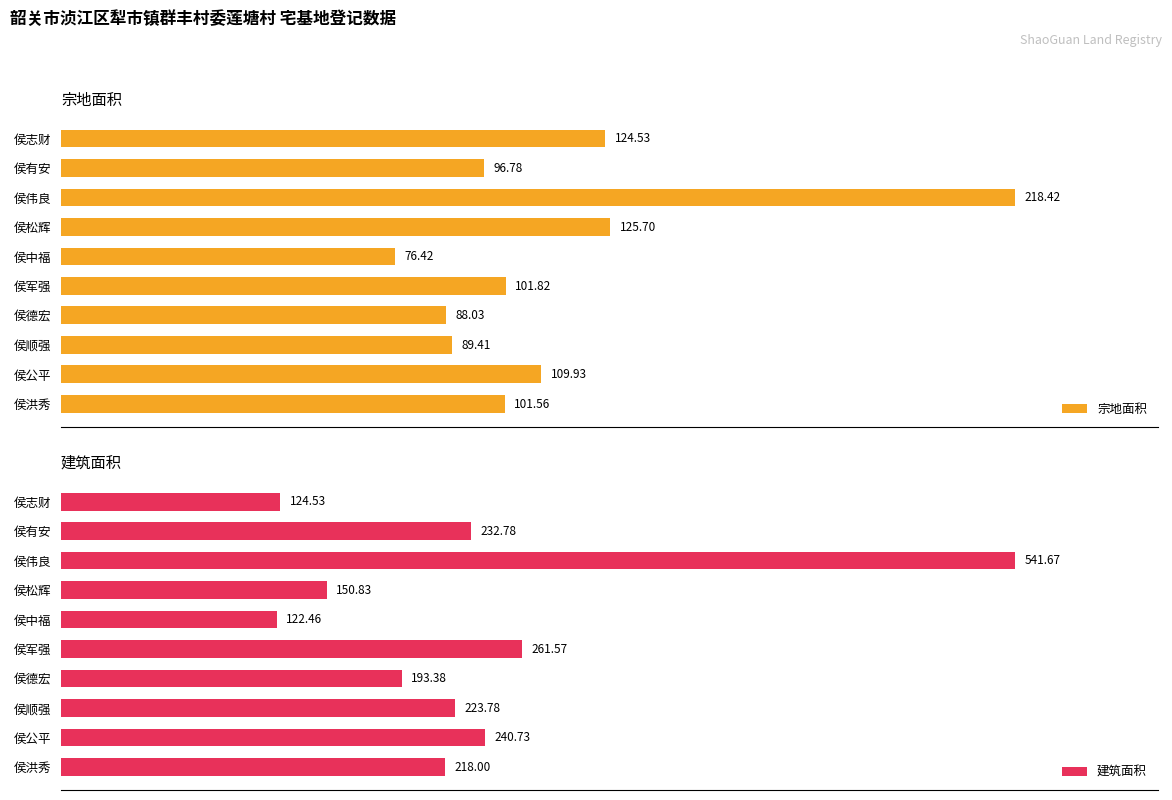

Rank the categories by 宗地面积 value from highest to lowest.

侯伟良, 侯松辉, 侯志财, 侯公平, 侯军强, 侯洪秀, 侯有安, 侯顺强, 侯德宏, 侯中福